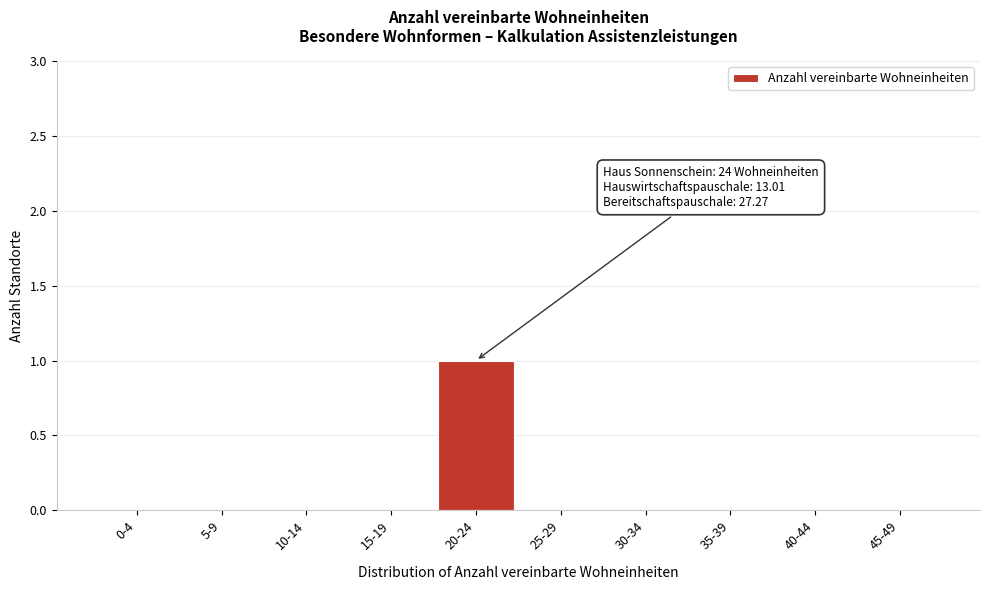

Reading left to right, list all the values displayed in this chart.

0-4=0	5-9=0	10-14=0	15-19=0	20-24=1	25-29=0	30-34=0	35-39=0	40-44=0	45-49=0